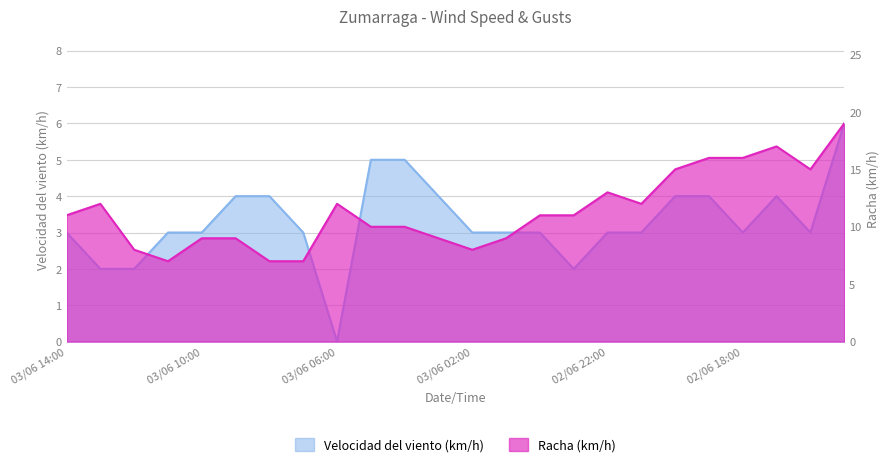

Count the Velocidad del viento (km/h) values in the range 3 to 4.

17